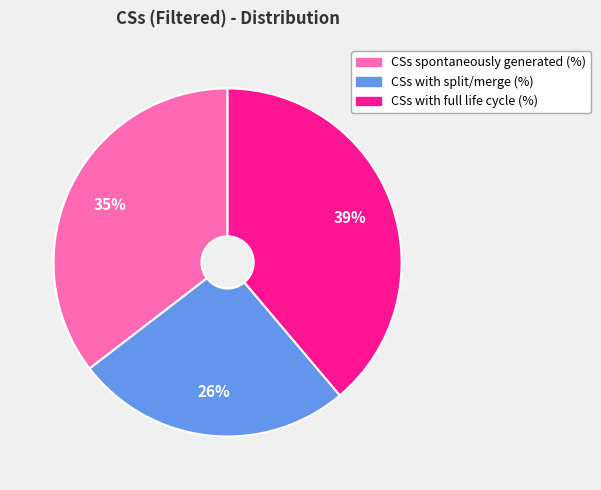

Is the sum of CSs spontaneously generated (%) and CSs with full life cycle (%) greater than half?

Yes